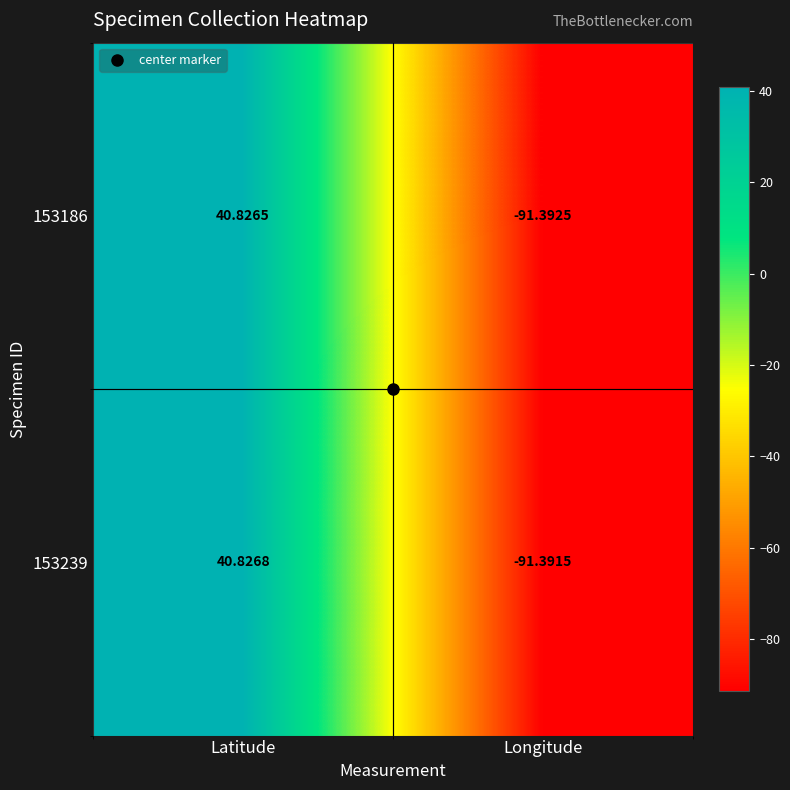

How many distinct data groups are displayed?

2